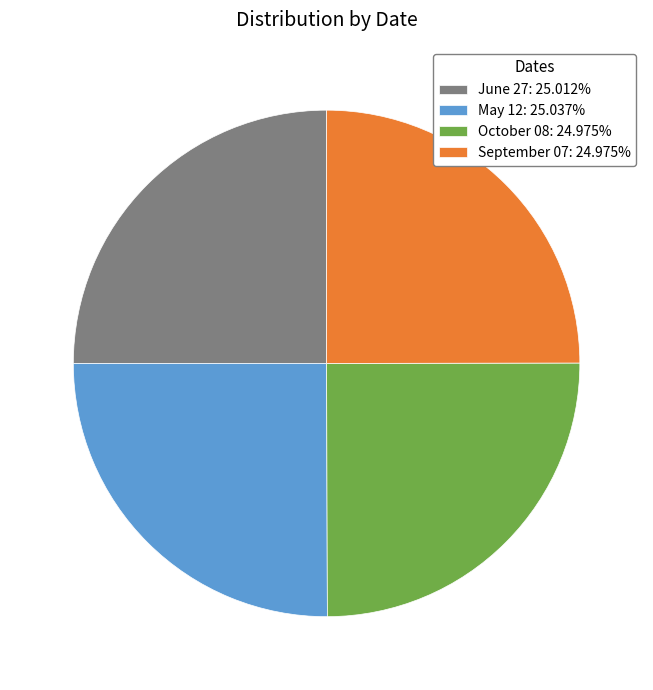

Does any single category account for the majority?

No